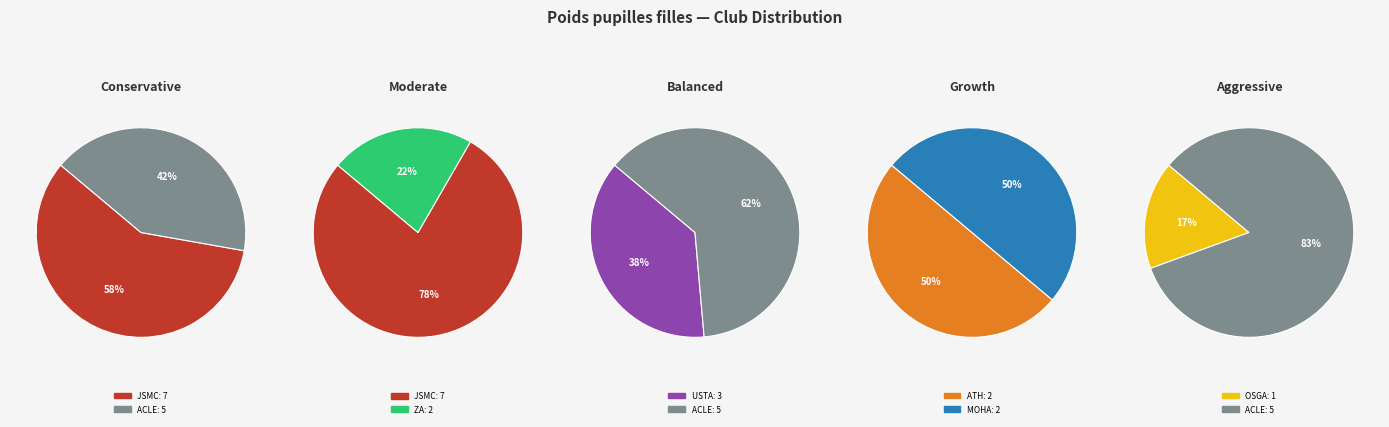

Rank the categories by value from highest to lowest.

JSMC, ACLE, USTA, ZA, ATH, MOHA, OSGA